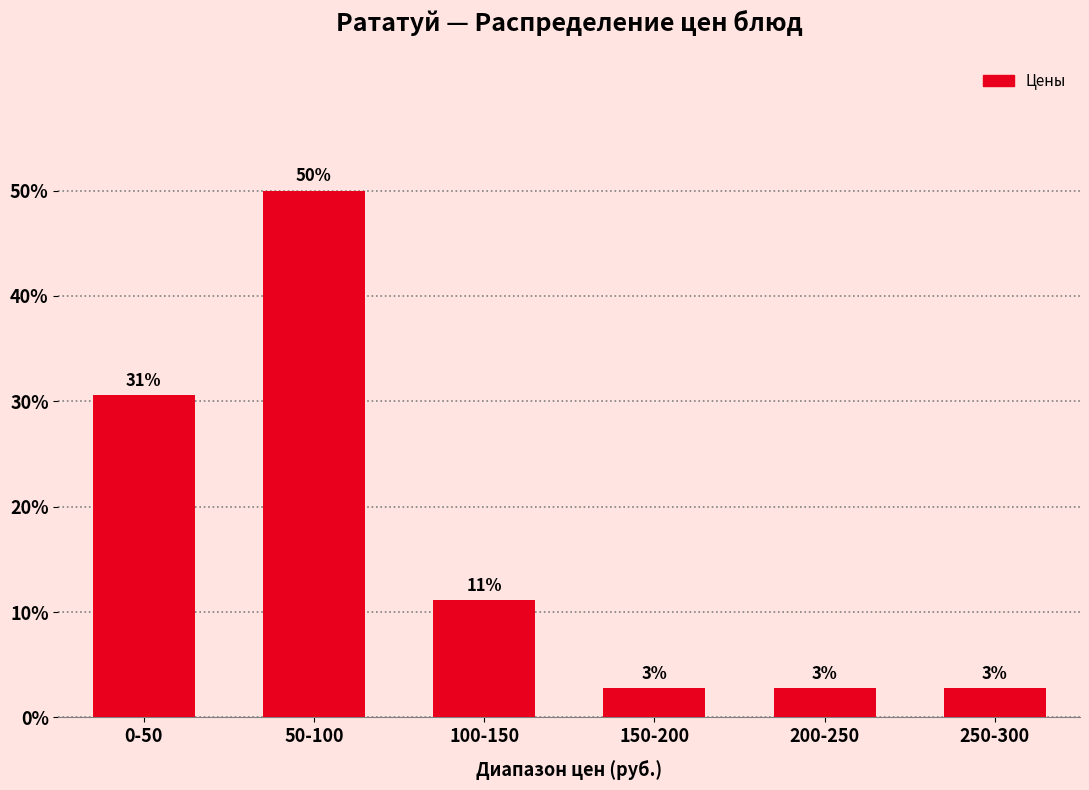

Are the bars horizontal?

No